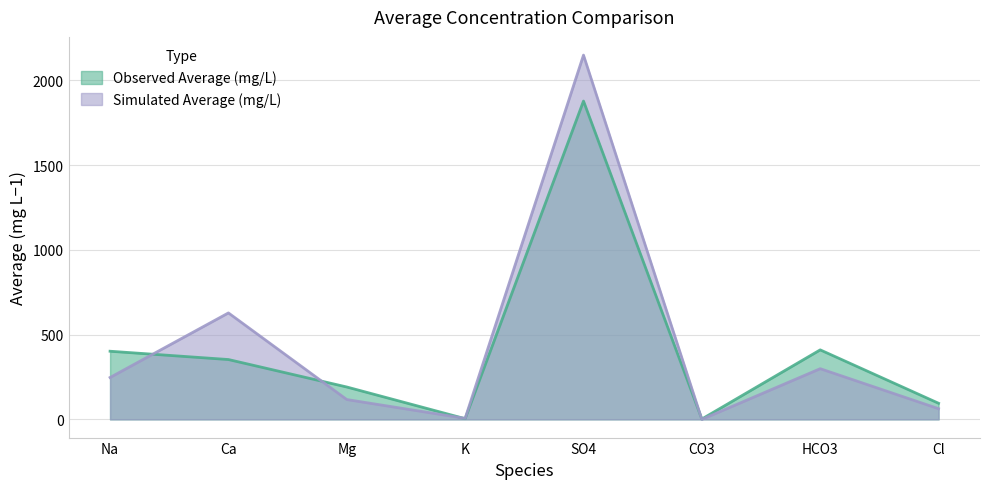

At SO4, list the series in order from smallest to largest.

Observed Average (mg/L), Simulated Average (mg/L)